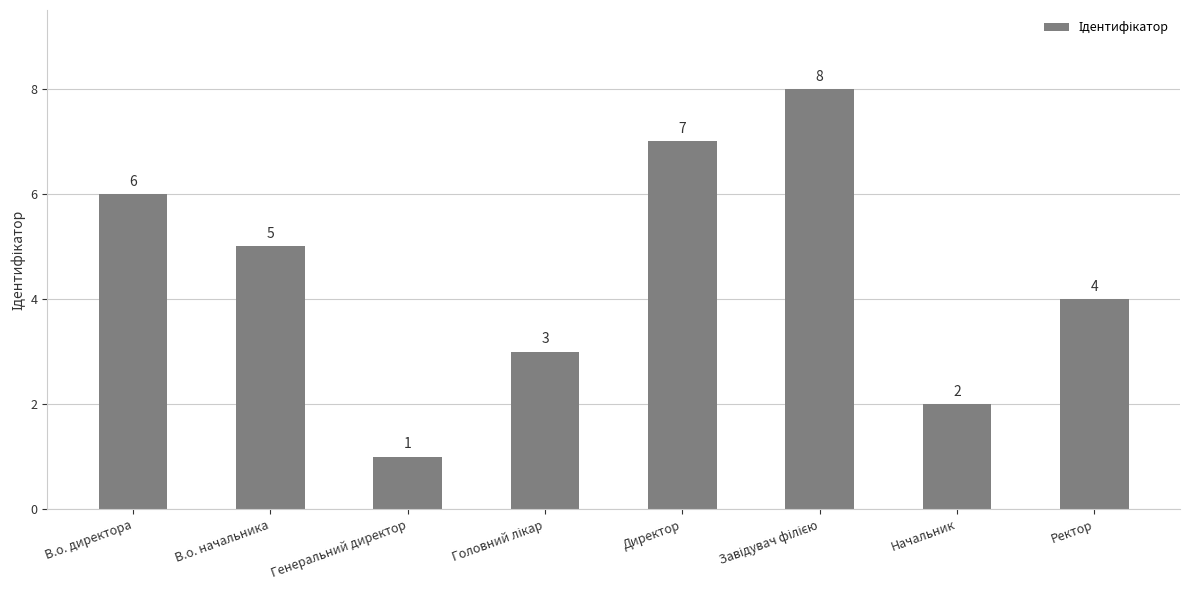

How many categories are shown in the chart?

8